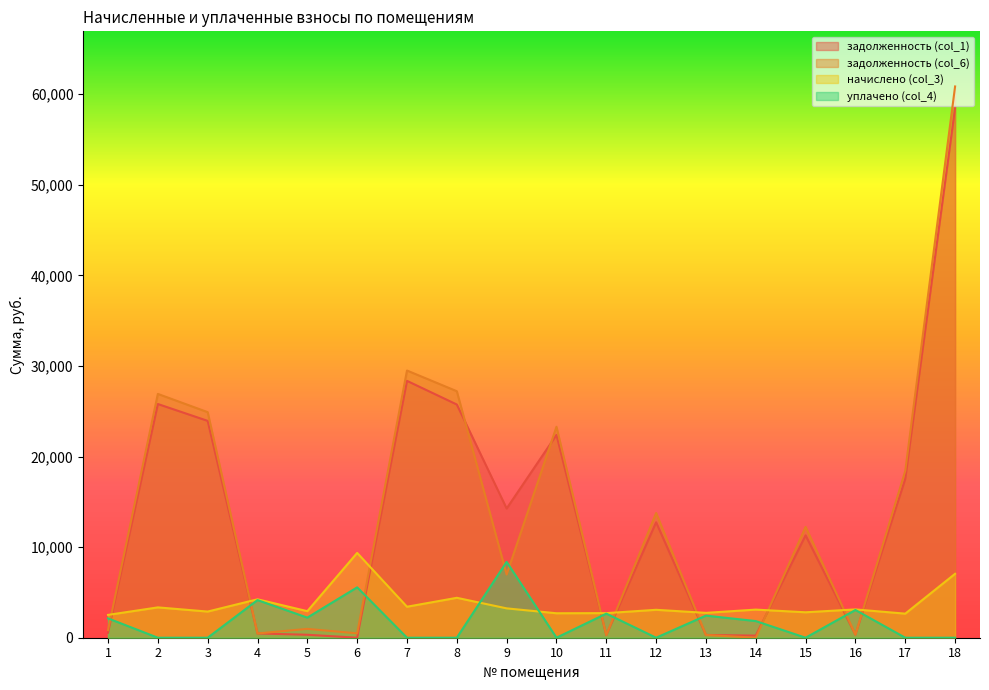

What is the sum of all задолженность (col_6) values?

247744.7